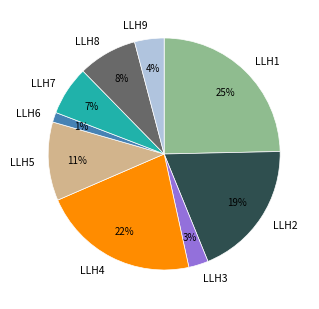

How many segments does this pie chart have?

9